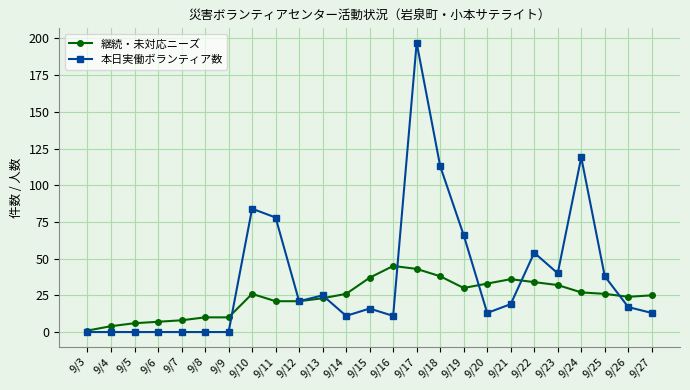

Where does the 本日実働ボランティア数 series first go above 17?

9/10